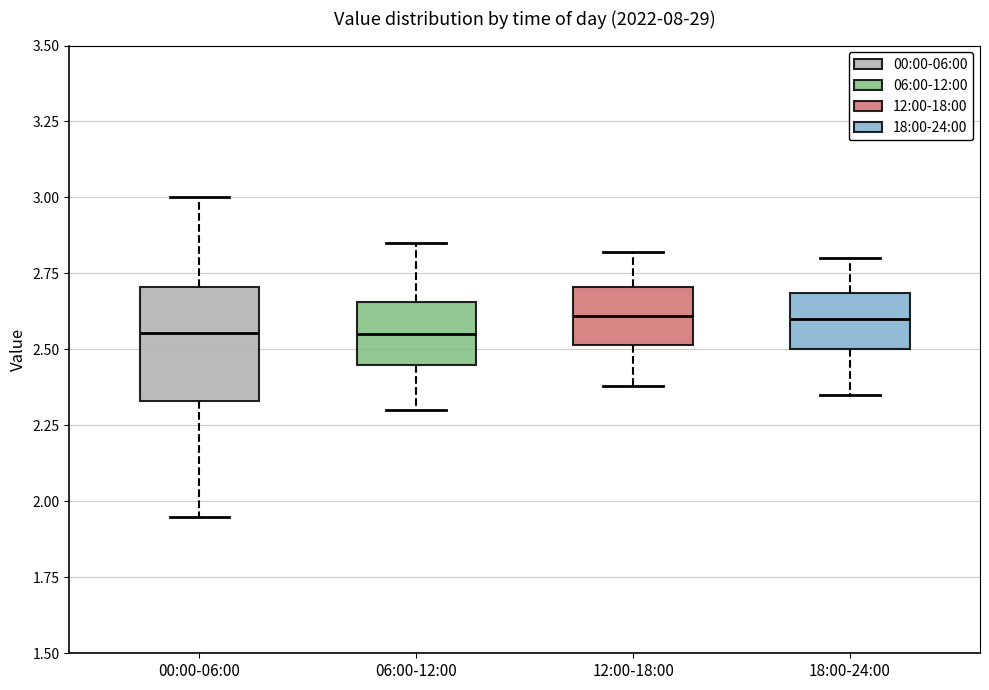

Reading left to right, transcribe this box plot: for each box, give where its median line is, the range the box spans, and where its two whiskers end, as read against the y-axis. The values are not printed on the chart, so give them approximately, as read against the axis.

00:00-06:00: median 2.55, box 2.35 to 2.70, whiskers 1.95 to 3.00
06:00-12:00: median 2.55, box 2.45 to 2.65, whiskers 2.30 to 2.85
12:00-18:00: median 2.60, box 2.50 to 2.70, whiskers 2.40 to 2.80
18:00-24:00: median 2.60, box 2.50 to 2.70, whiskers 2.35 to 2.80